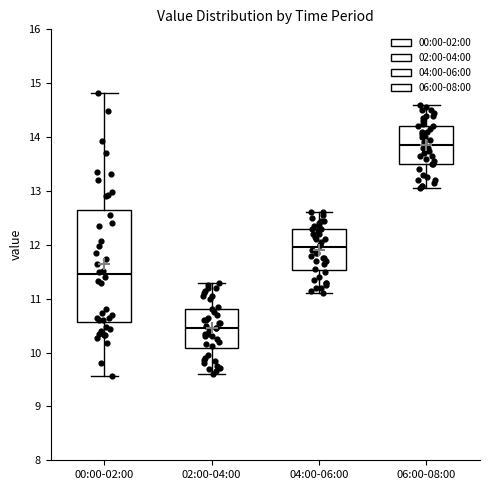

Which box is the tallest, from its lower edge to its upper edge?

00:00-02:00